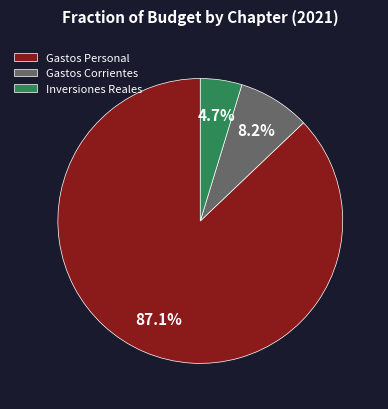

Does any single category account for the majority?

Yes